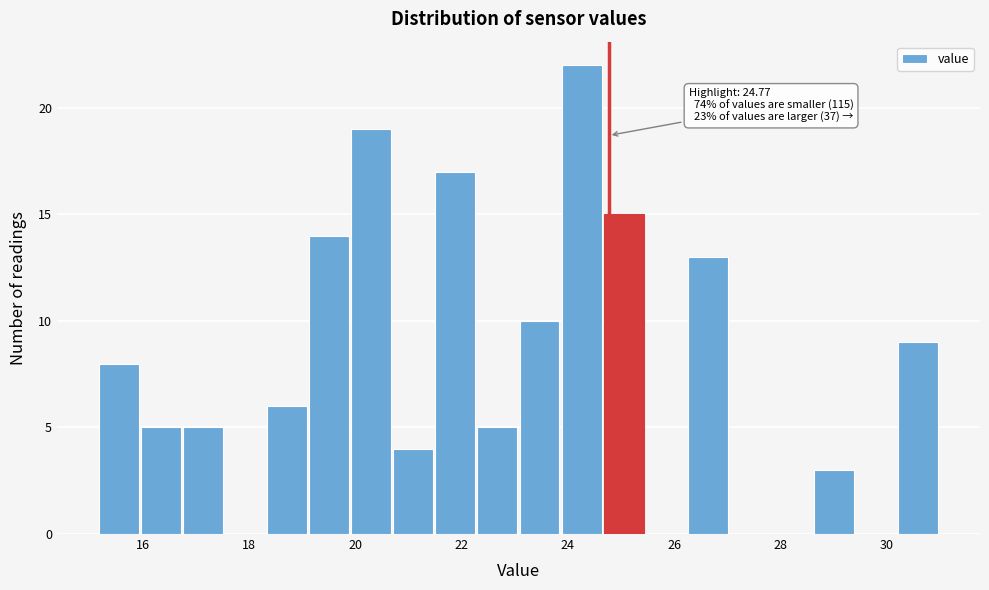

Read against the x-axis, roughly where is the centre of the tallest bar?

24.2